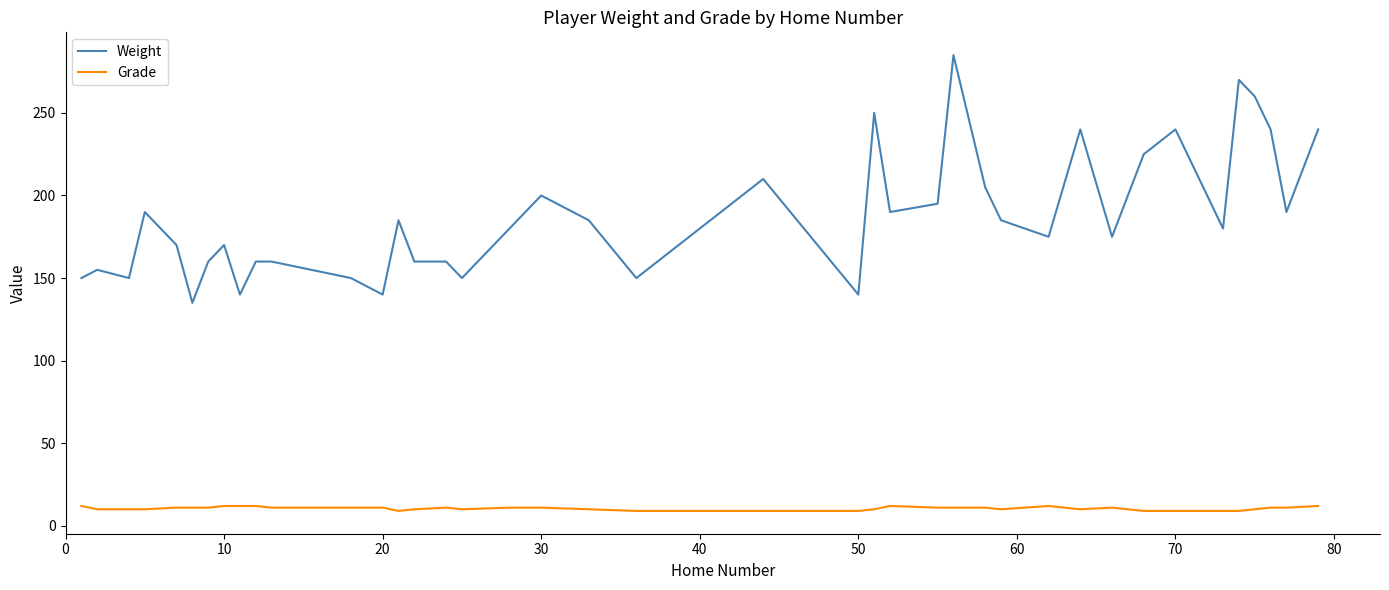

Rank the series by their average value, from lowest to highest.

Grade, Weight